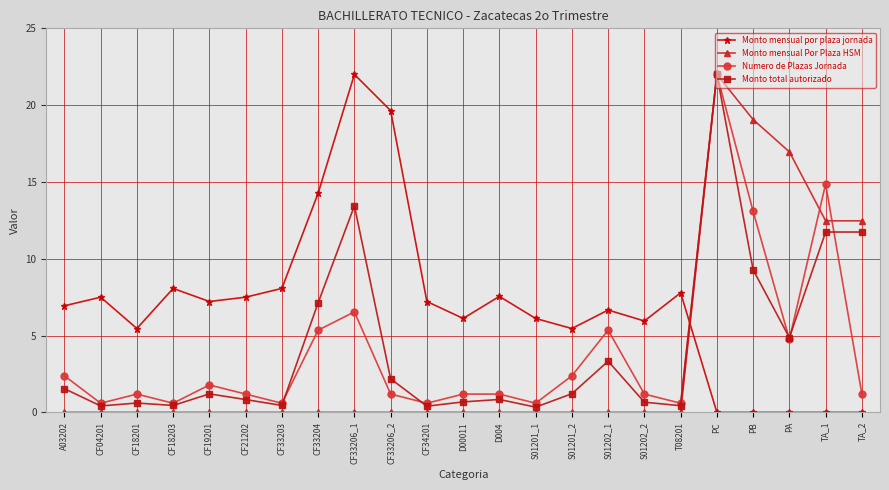

In Numero de Plazas Jornada, how many points are lower than both neighbors (excluding endpoints)?

7